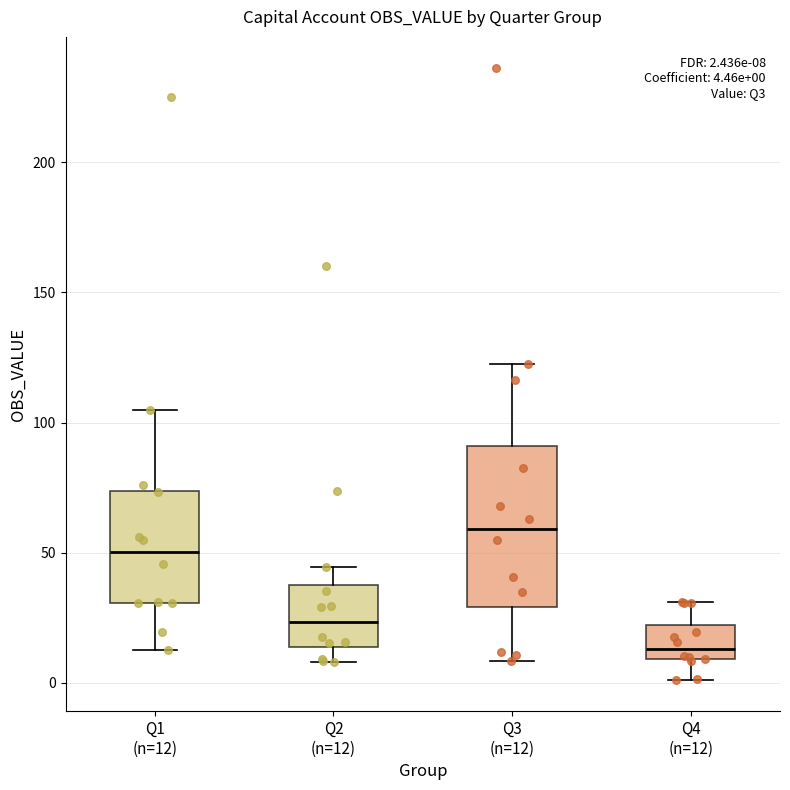

Comparing the boxes themselves (not the whiskers), which one is the tallest?

Q3 (n=12)